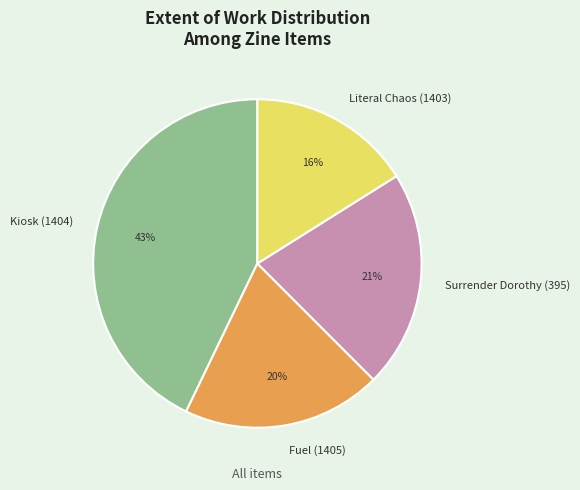

To the nearest percent, what is the combined percentage of Literal Chaos (1403) and Kiosk (1404)?

59%